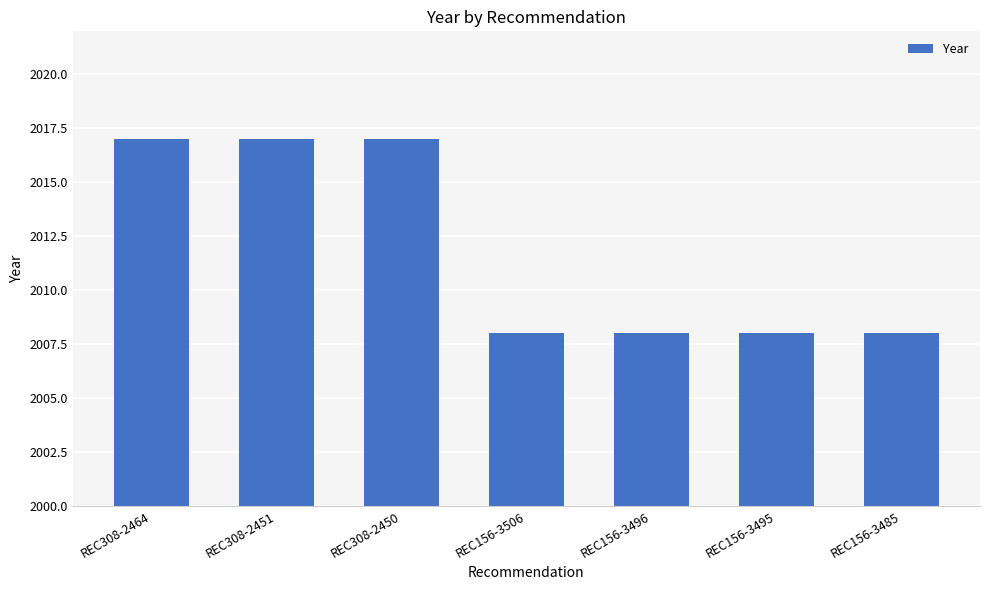

Approximately how many times larger is the value at REC308-2451 compared to REC156-3485?

1.0